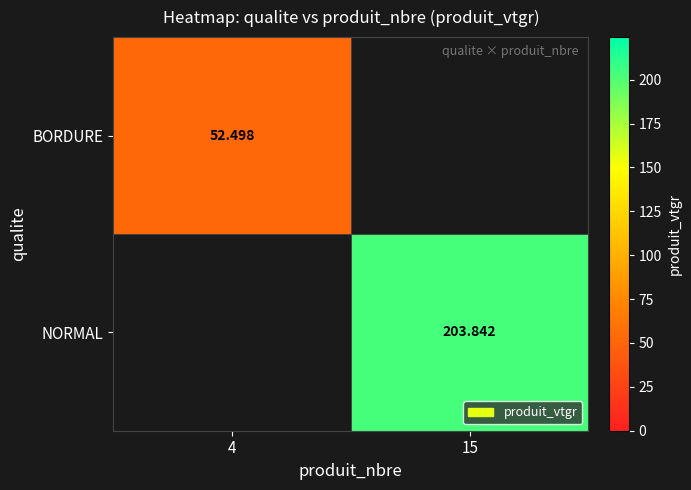

Which label corresponds to the largest value in the chart?

15